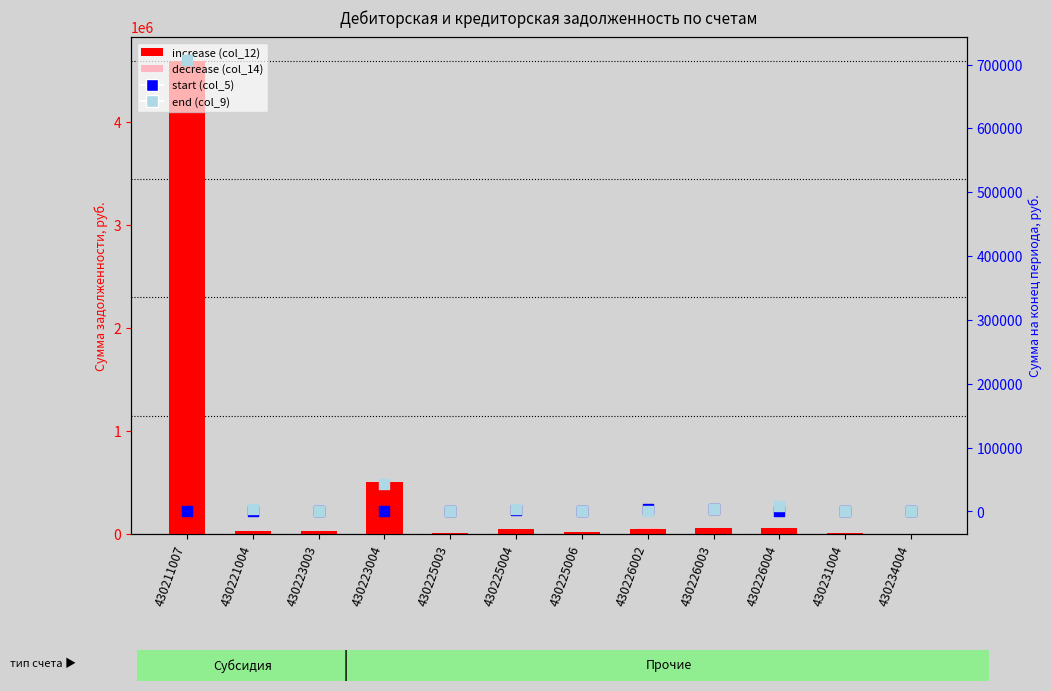

At which category is the sum across all series the highest?

430211007